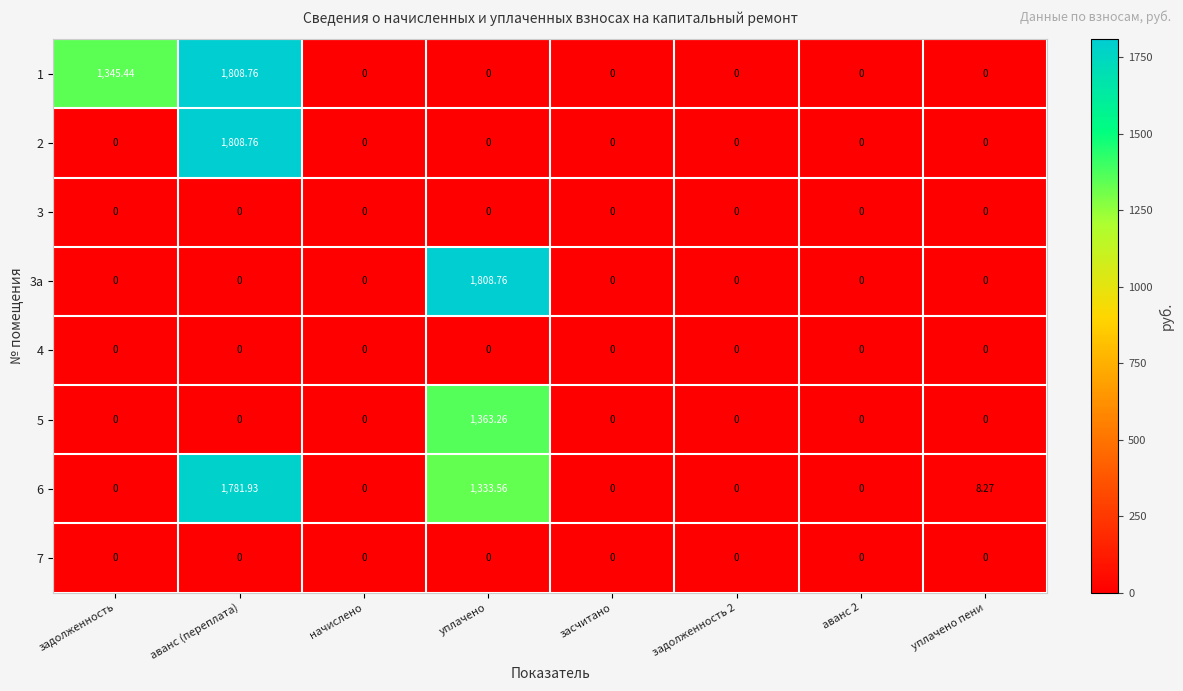

At which category is the sum across all series the highest?

аванс (переплата)